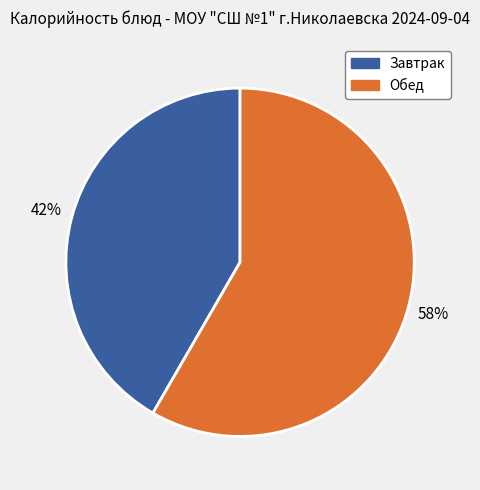

Is there a majority slice in this chart?

Yes